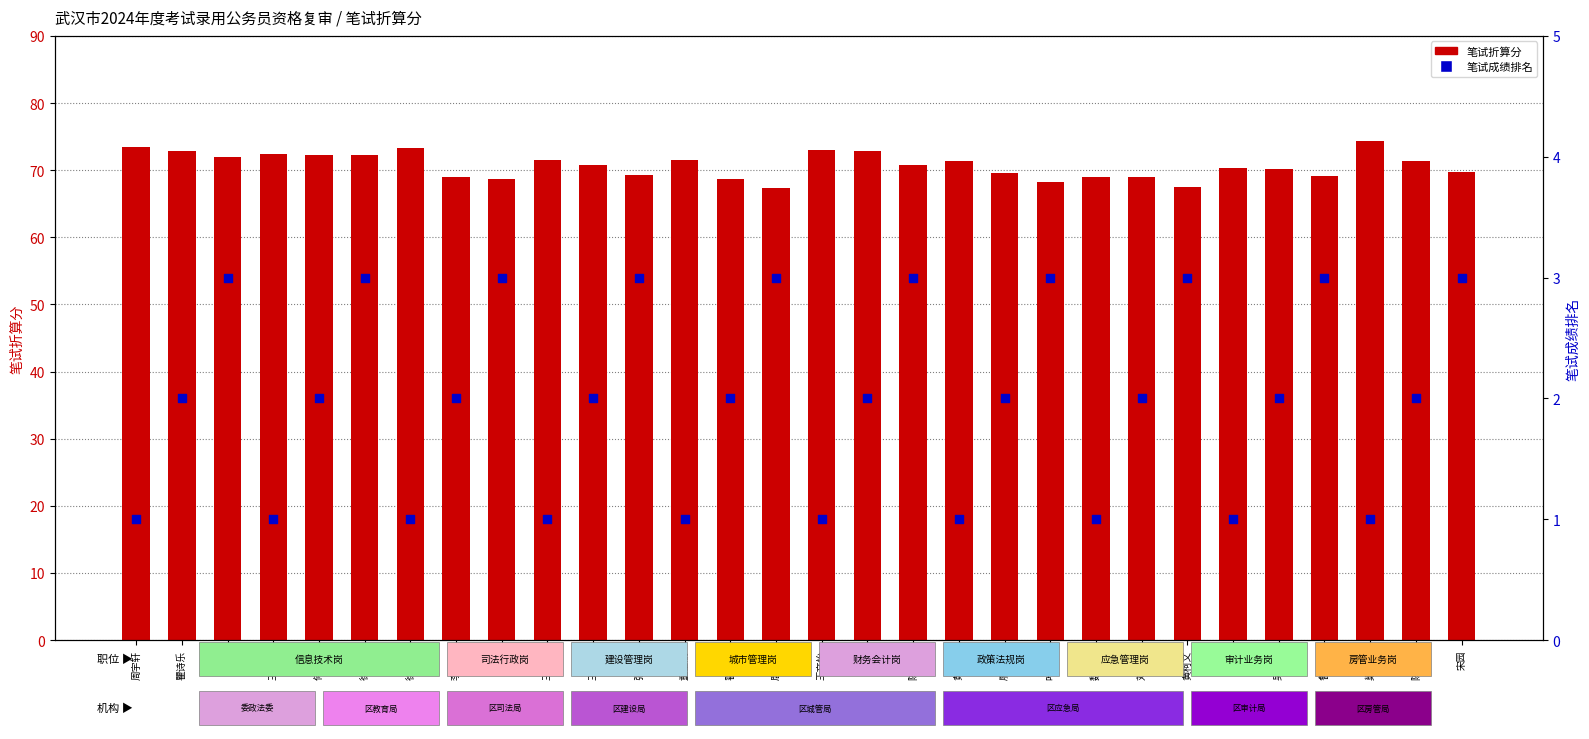

Which series has the widest spread of Y values?

笔试折算分